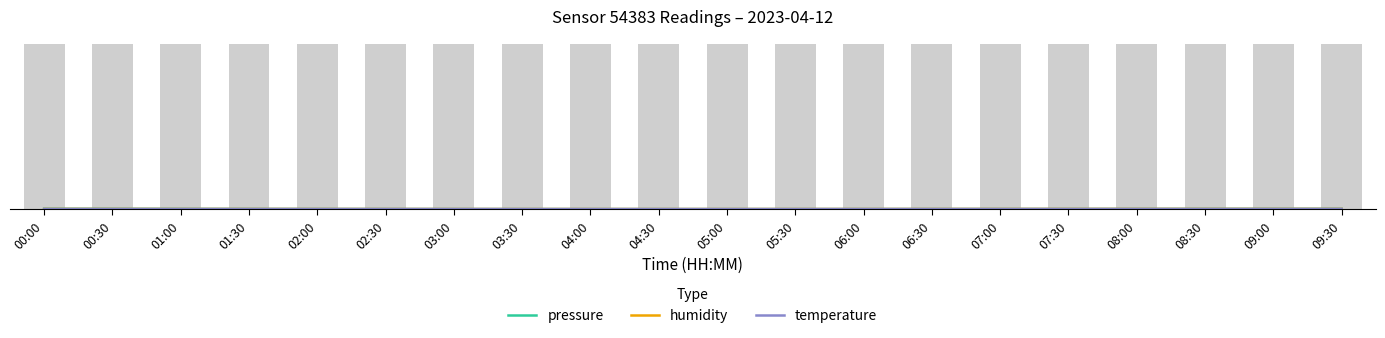

What position from the left is 05:00?

11